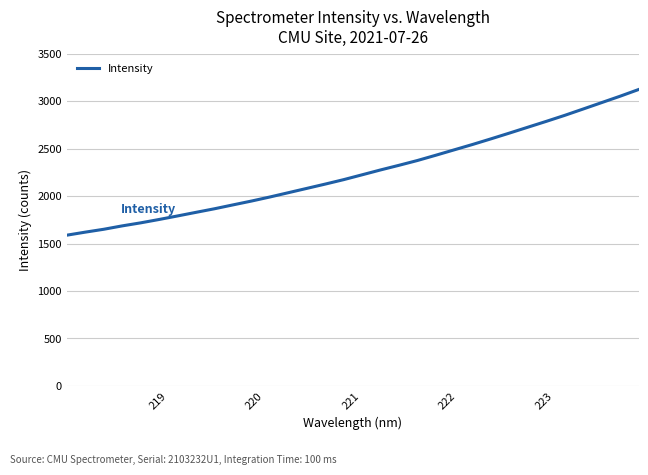

True or false: there are more than 1 points higher than both neighbors.

False